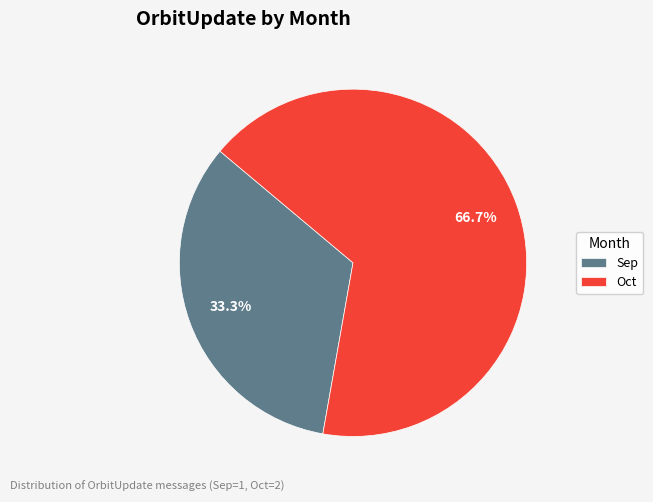

Is the sum of Sep and Oct greater than half?

Yes